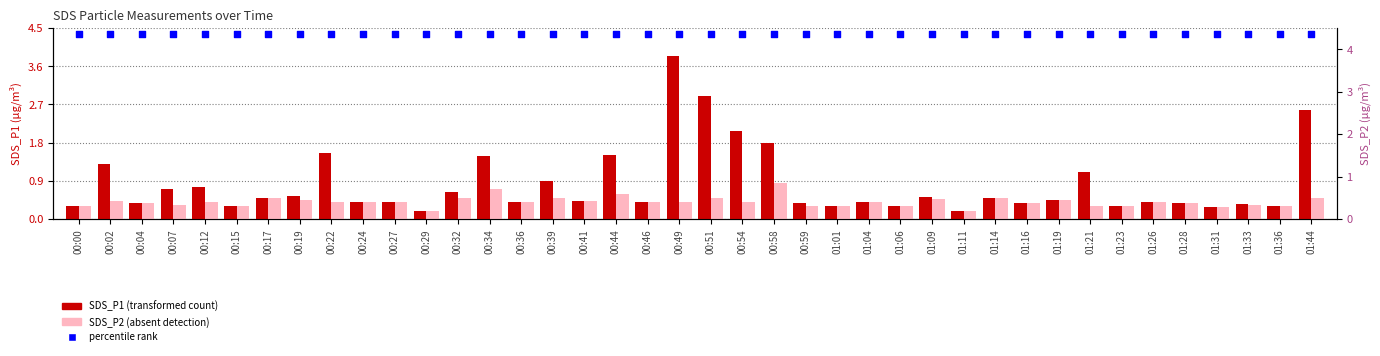

At how many categories does at least one series exceed 1?

40